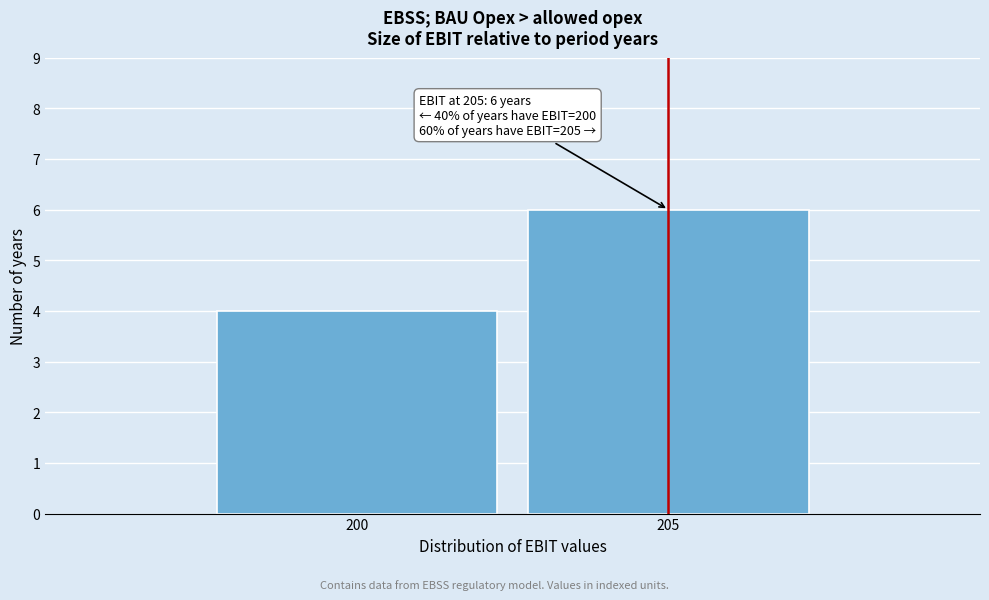

Reading left to right, what are all the values shown in this chart?

4	6